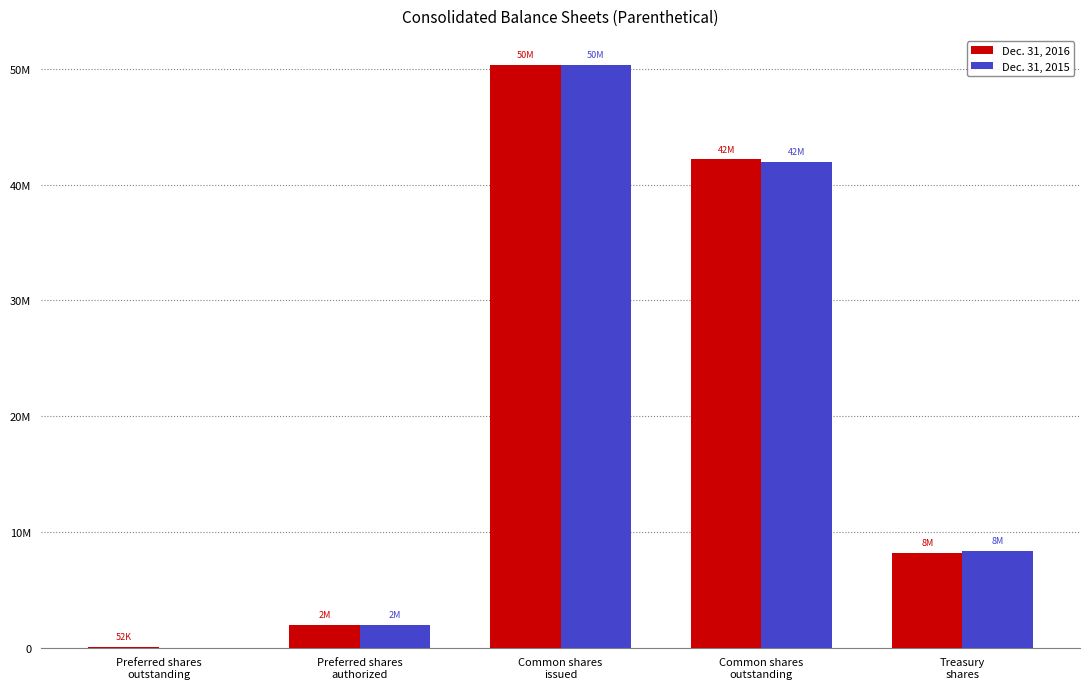

Are the bars grouped side by side (vs. stacked)?

Yes